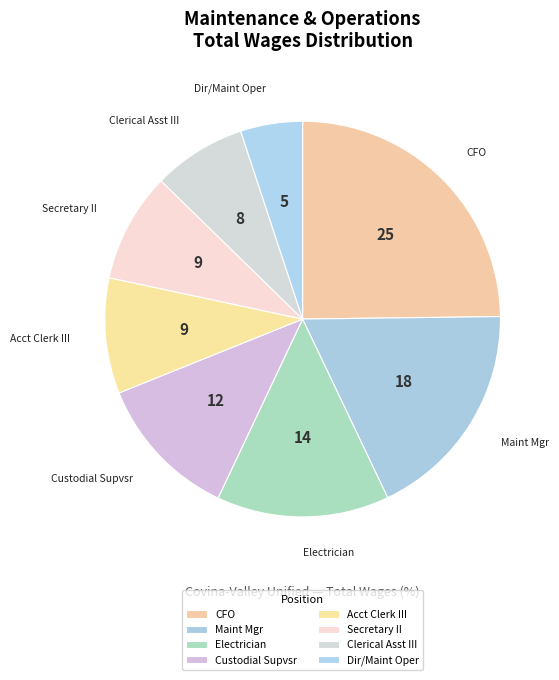

Is the sum of Secretary II and Maint Mgr greater than half?

No